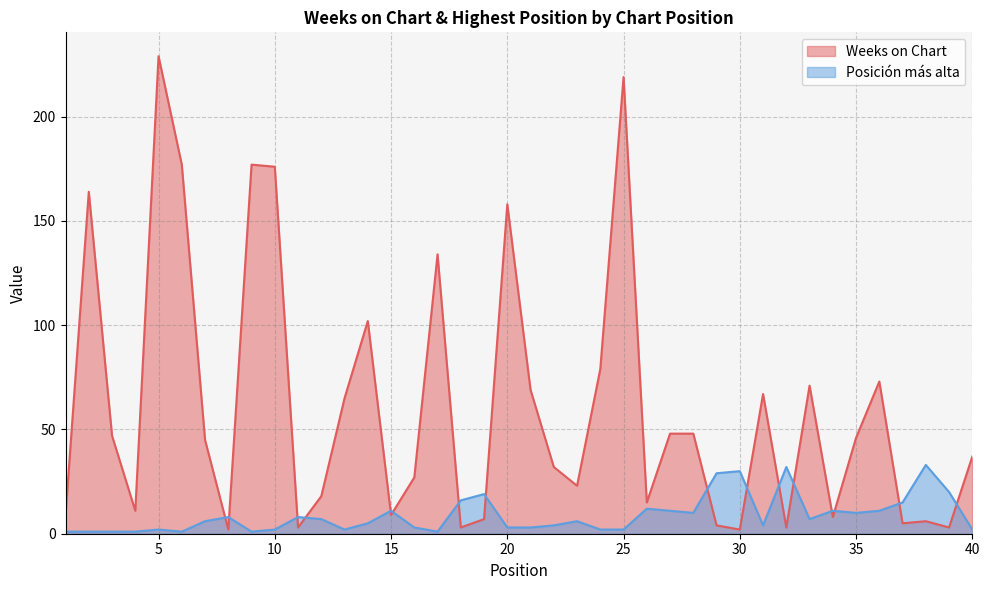

What is the average value of the Weeks on Chart series?

61